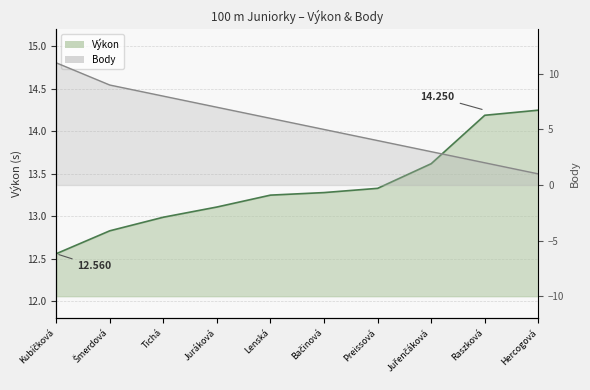

What is the sum of the Výkon values at Juráková and Bačinová?

26.4